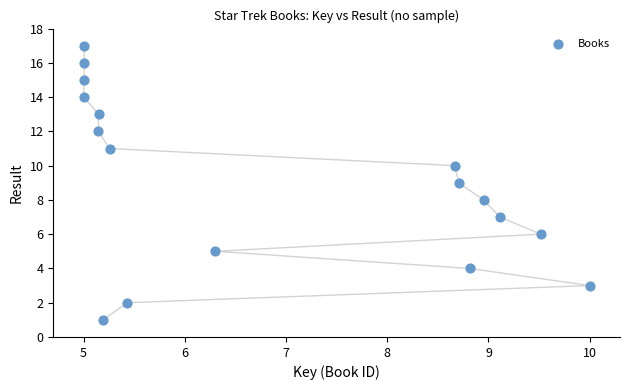

What is the range of Y values (max minus min)?

16